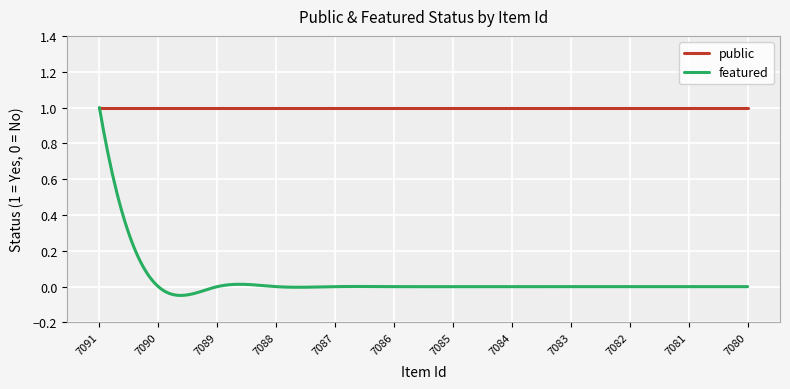

Which series has the widest spread of values?

featured